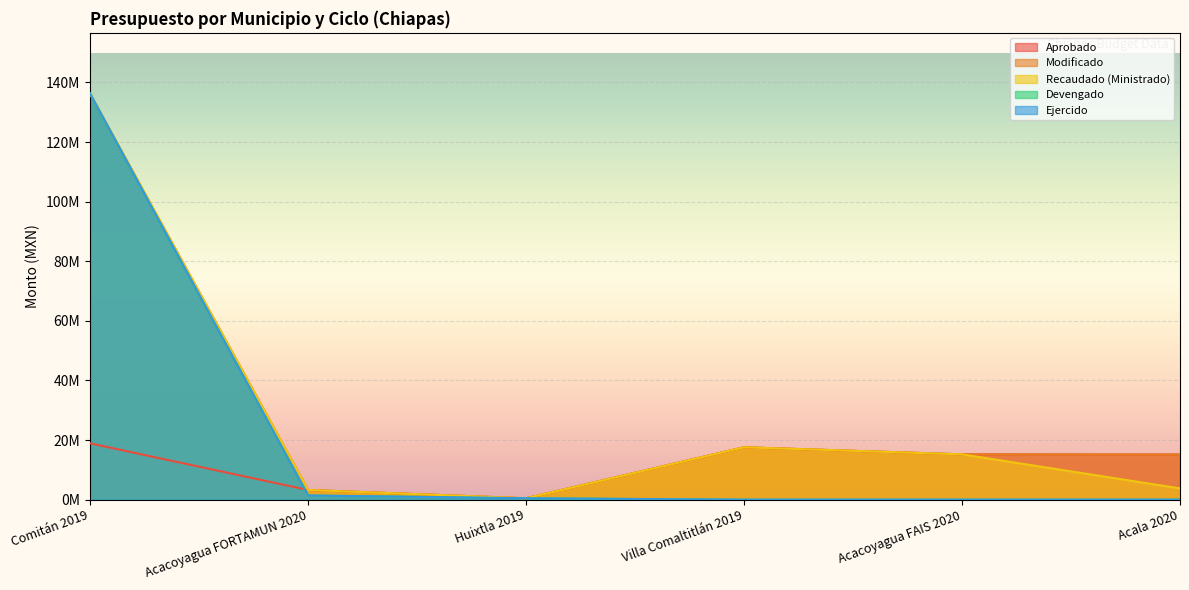

How many lines are shown in the chart?

5